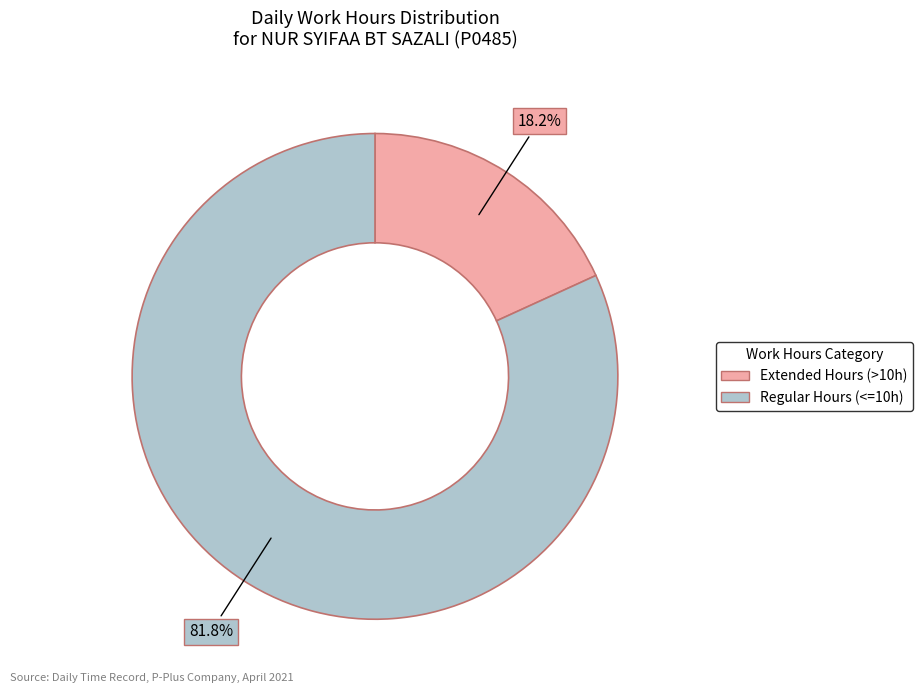

Is there any slice that represents more than half of the pie?

Yes